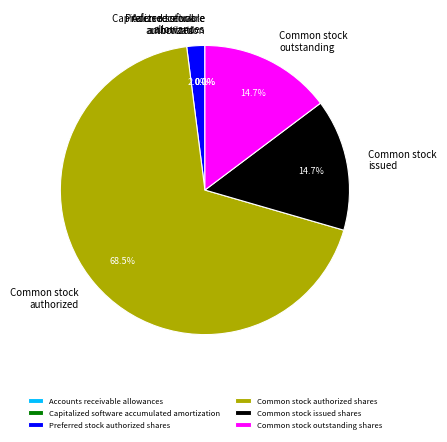

Do Common stock outstanding shares and Common stock authorized shares together represent more than half of the pie?

Yes